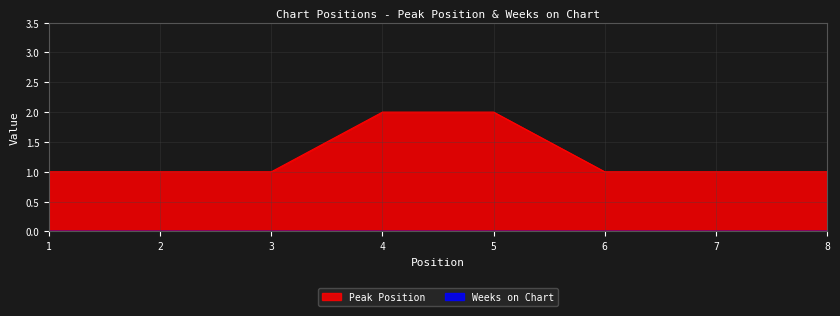

How many categories are shown in the chart?

8